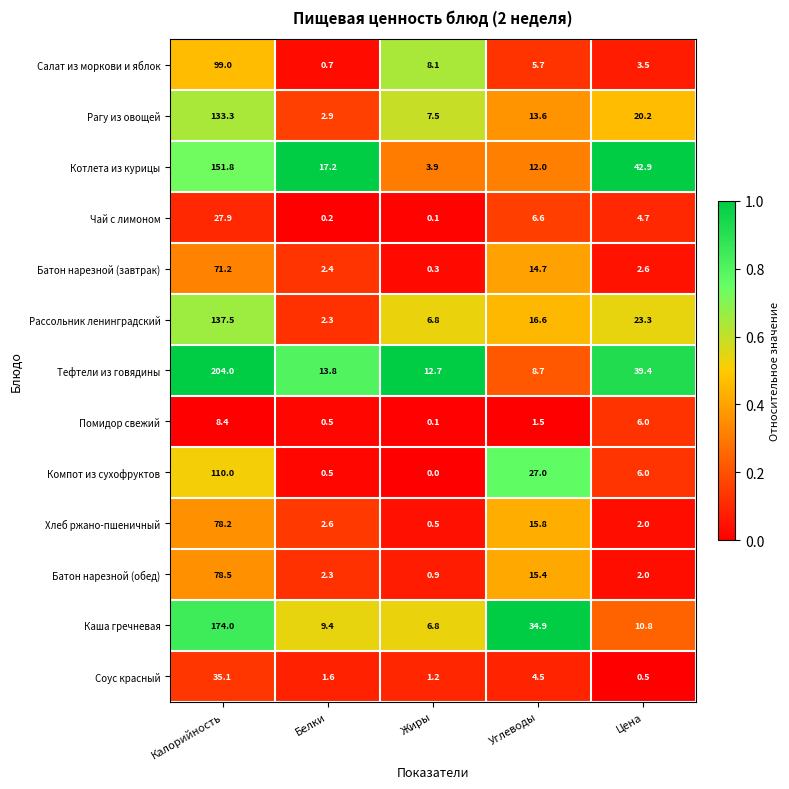

Which series has the largest total across all categories?

Тефтели из говядины